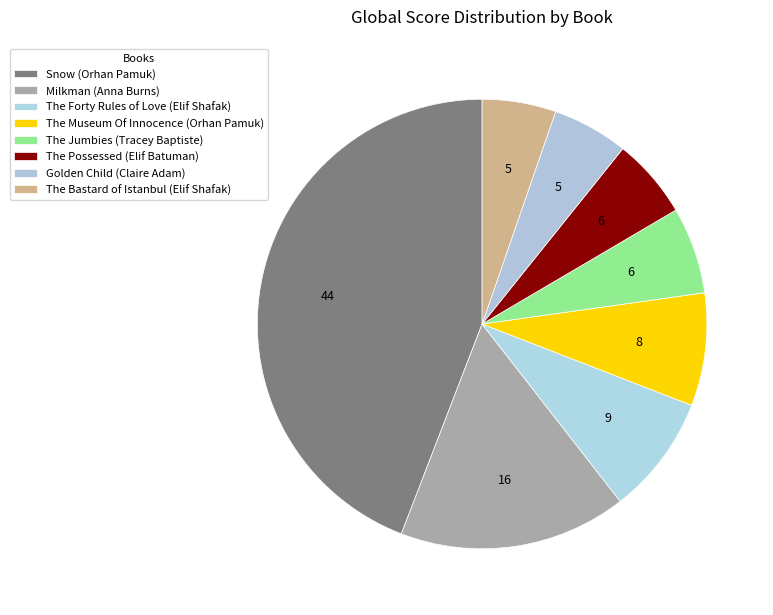

How many segments does this pie chart have?

8